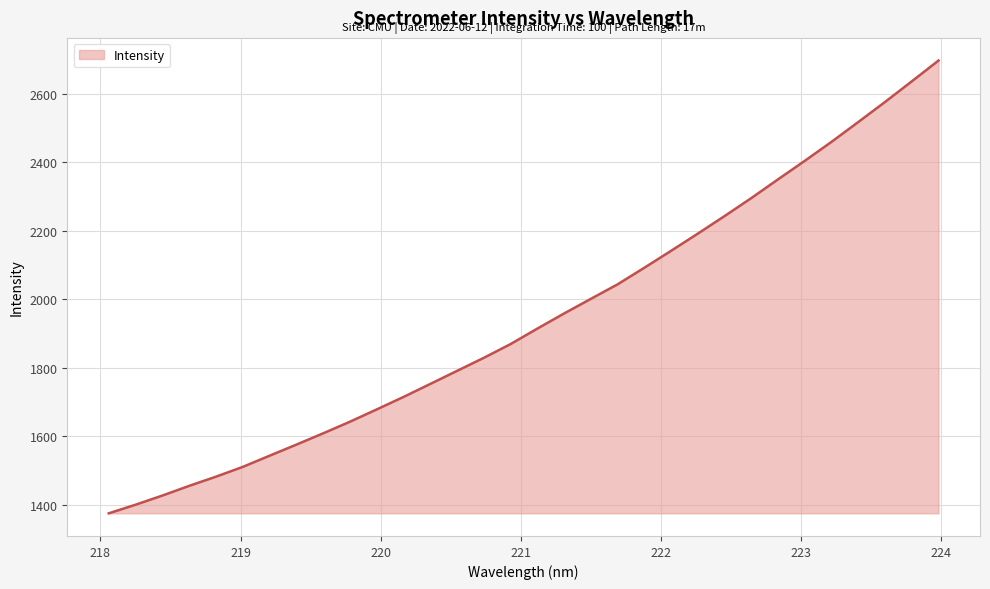

What is the greatest value displayed?

2697.1